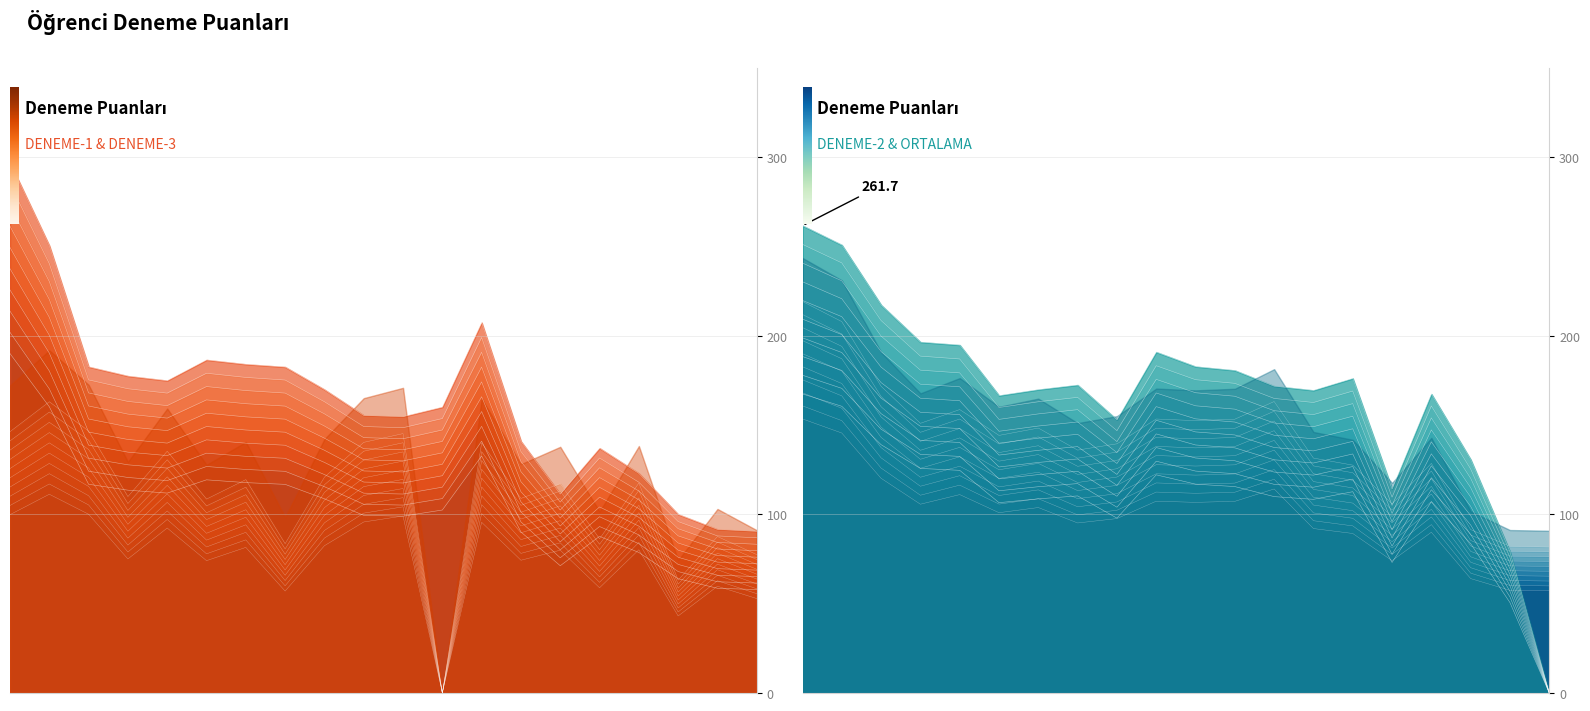

What is the approximate value of DENEME-3 at 13?

97.4